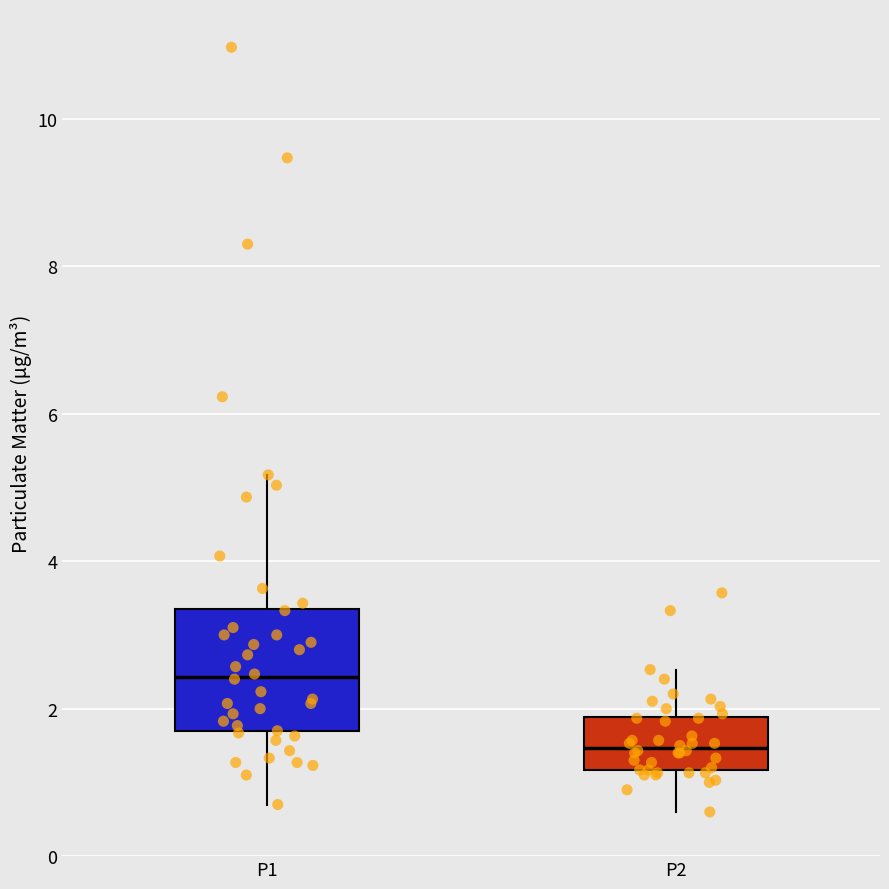

Reading left to right, read every box against the y-axis: the position of its median line, the range the box covers, and the ends of its whiskers. The values are not printed on the chart, so give them approximately, as read against the axis.

P1: median 2.4, box 1.6 to 3.4, whiskers 0.8 to 5.2
P2: median 1.4, box 1.2 to 1.8, whiskers 0.6 to 2.6